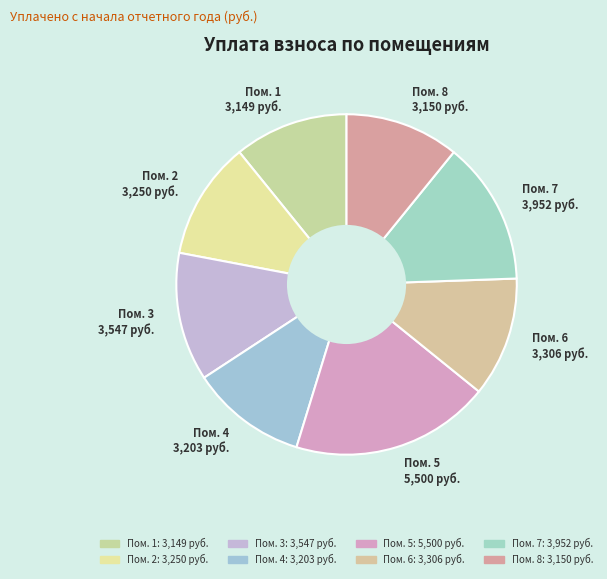

Is there any slice that represents more than half of the pie?

No